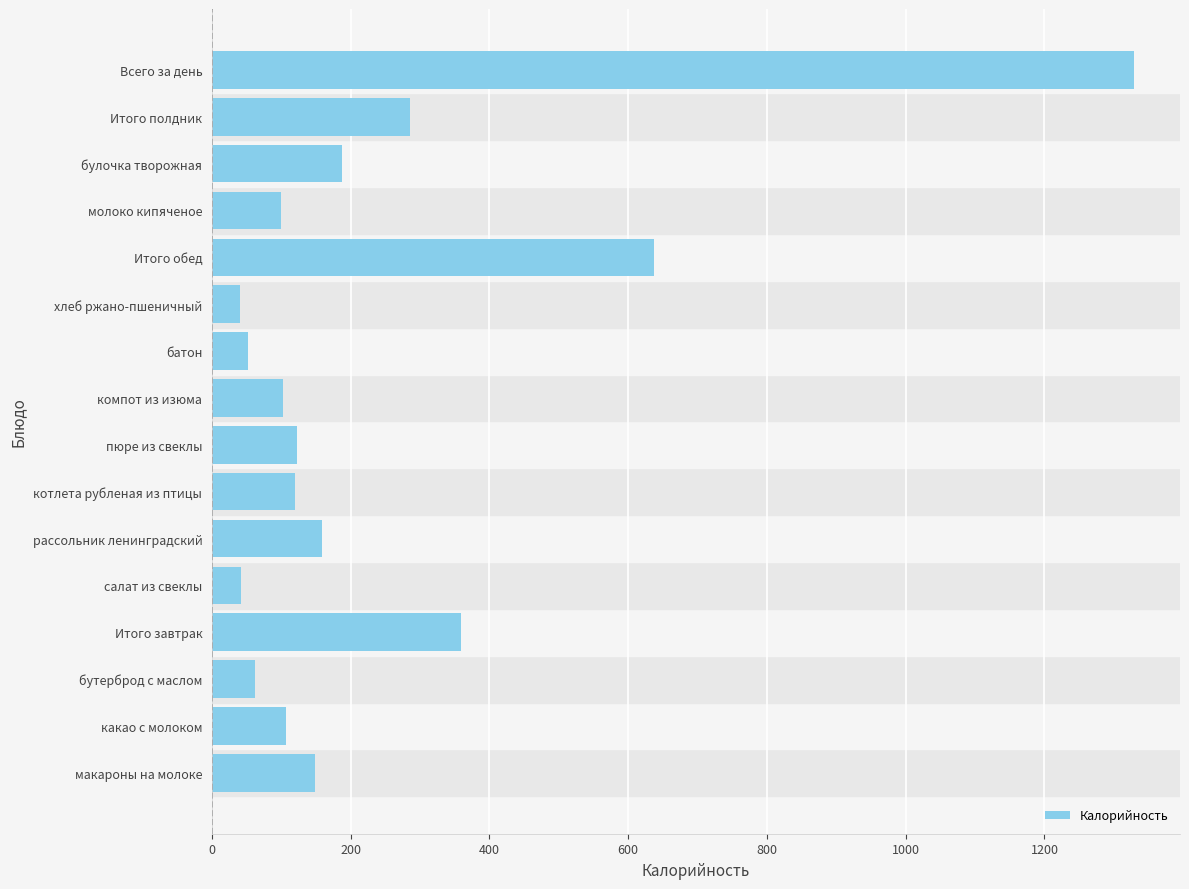

How many data points are less than 121?

8